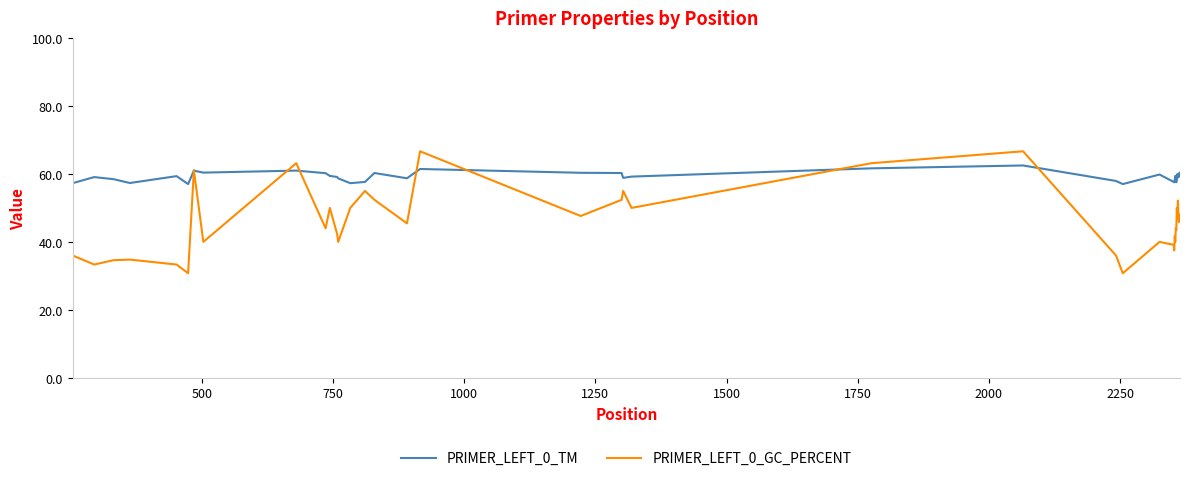

What is the minimum value shown in the chart?

30.8